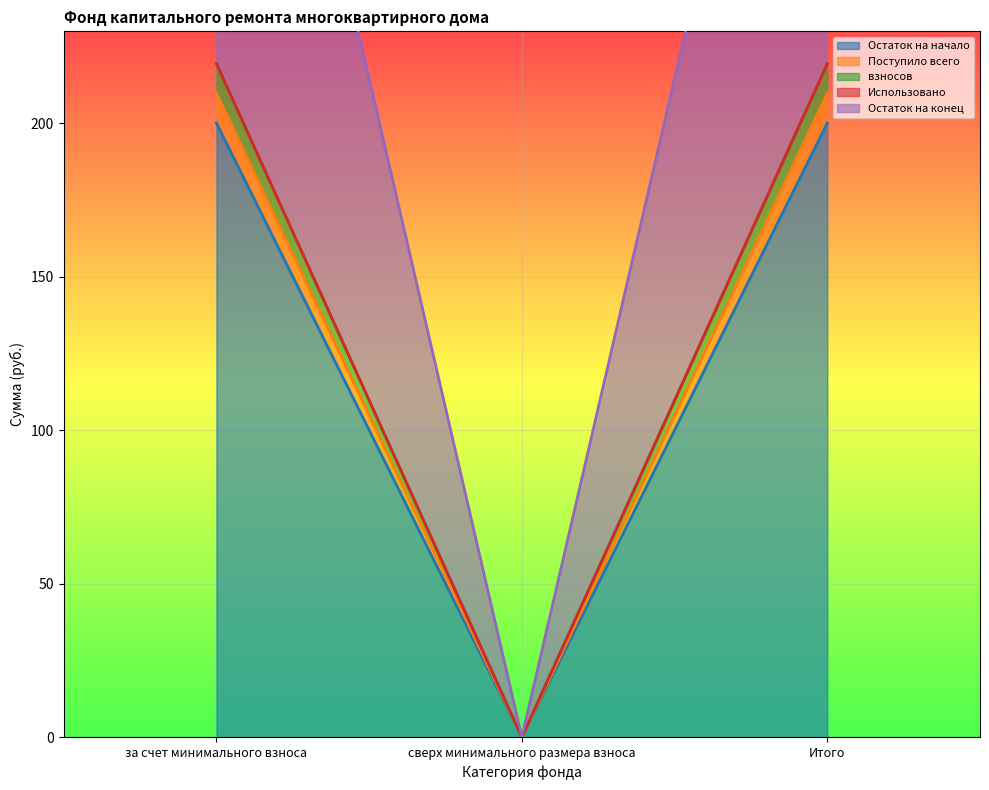

Between за счет минимального взноса and Итого, which series saw the biggest shift?

Остаток на начало